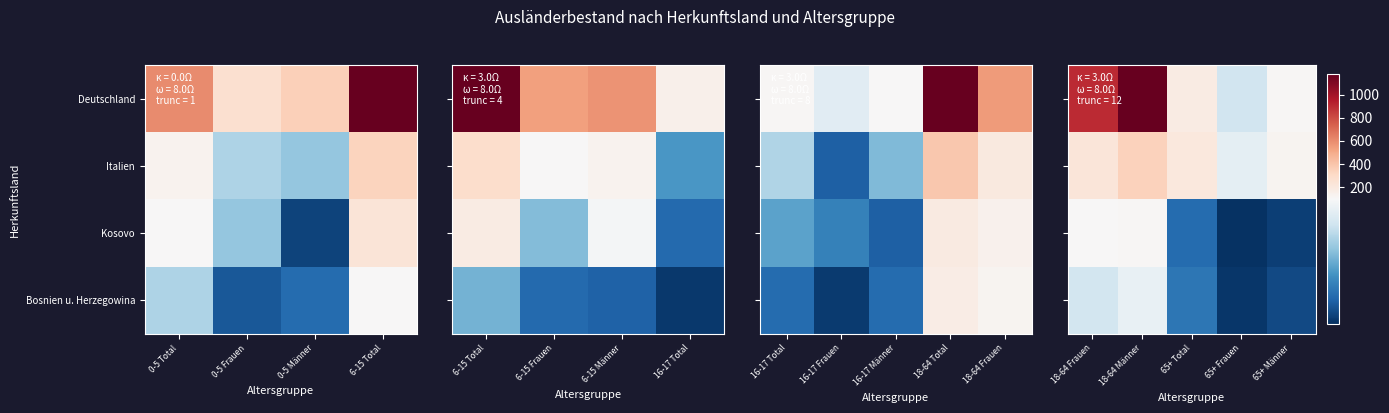

True or false: Bosnien u. Herzegowina has a value of 33 at 65+ Männer.

False